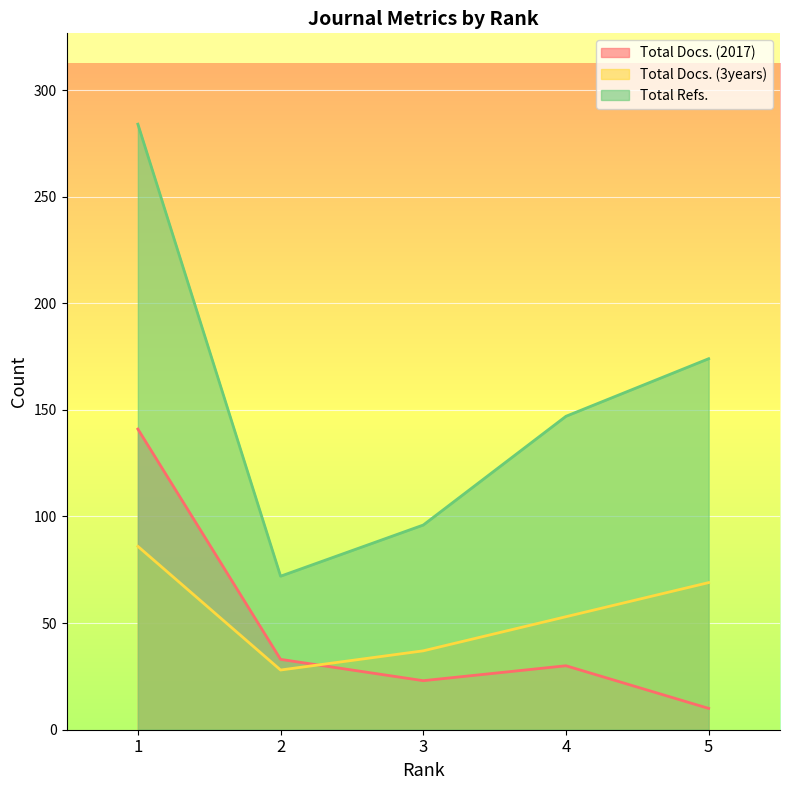

The Total Refs. series shows 284 at 1. True or false?

True